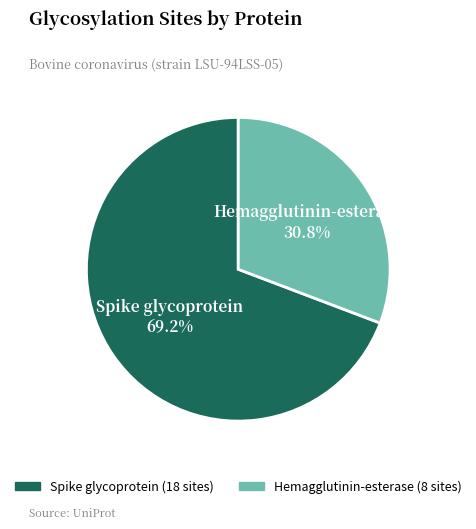

To the nearest percent, what is the average slice percentage?

50%